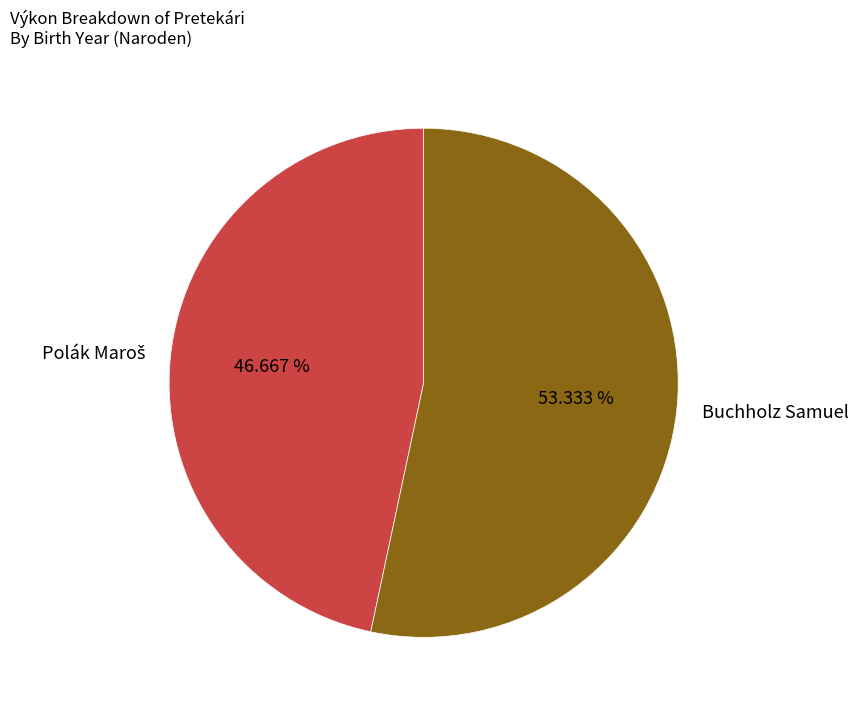

Which slice is the largest?

Buchholz Samuel